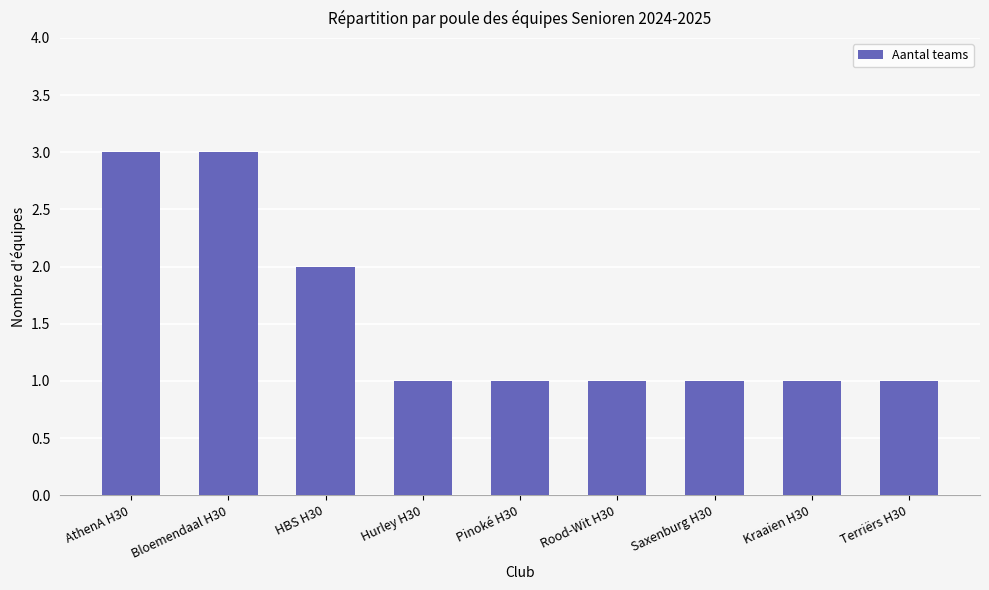

How many distinct data groups are displayed?

1